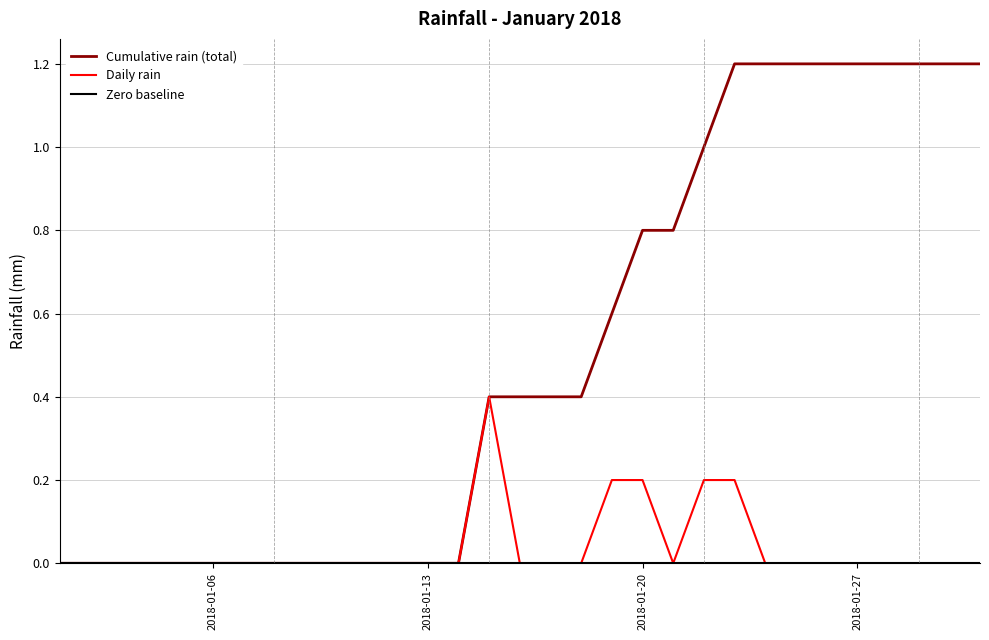

Which series has the largest total across all categories?

Cumulative rain (total)